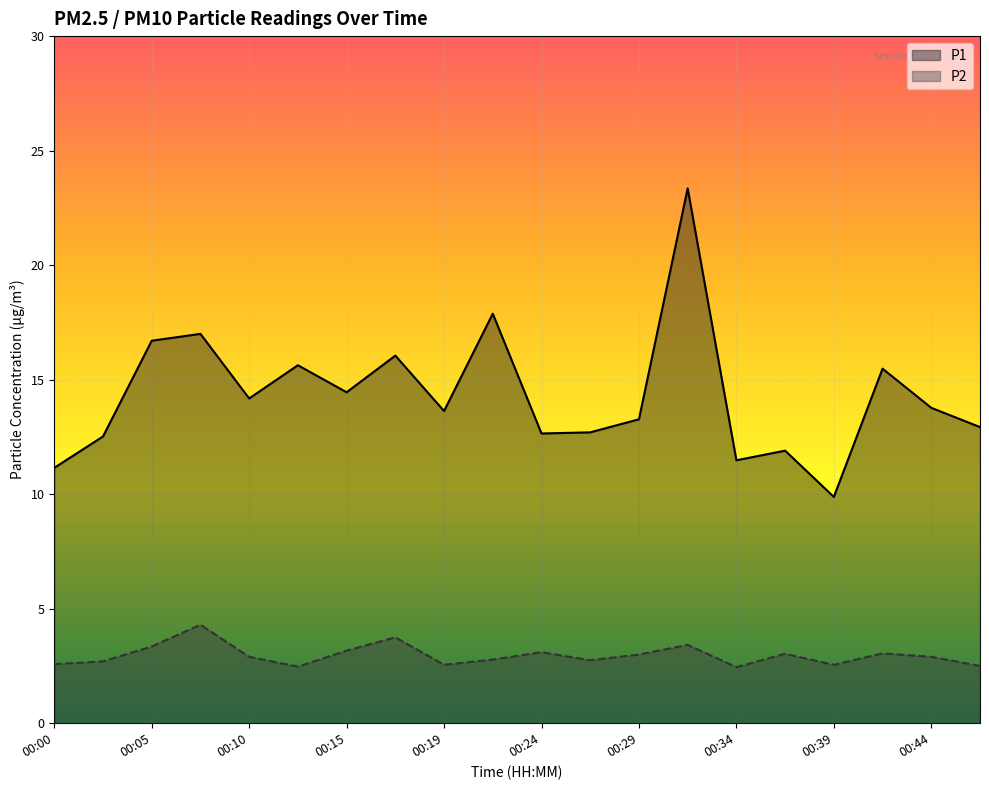

What is the total value across all series at 00:29?

16.3